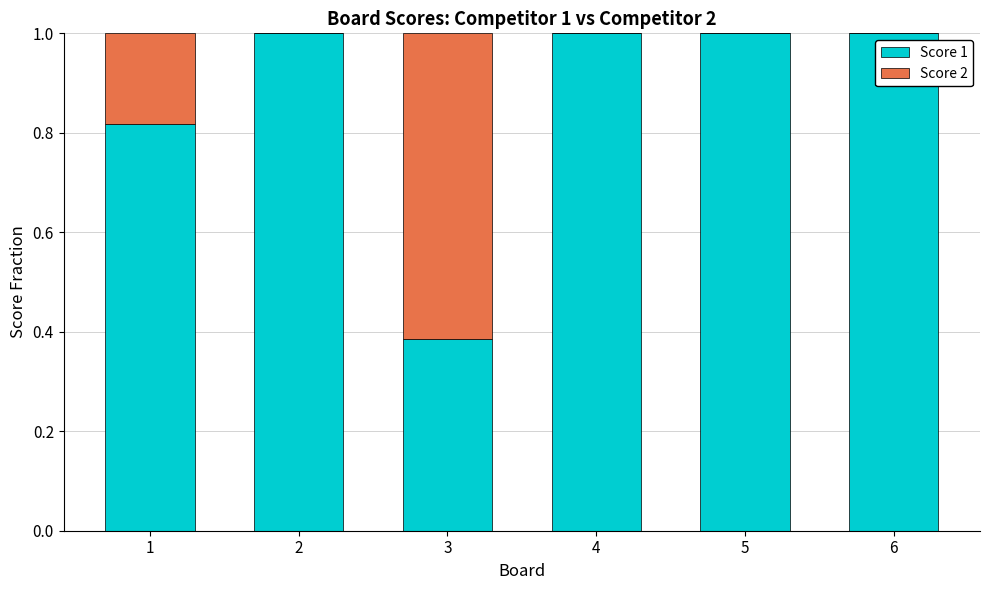

Are the bars grouped side by side (vs. stacked)?

No